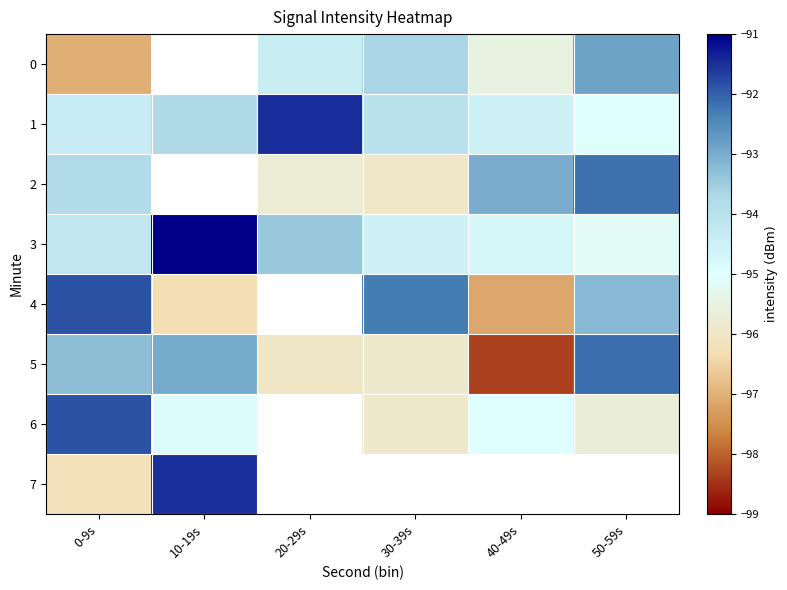

At which label is 7 closest to -93?

10-19s